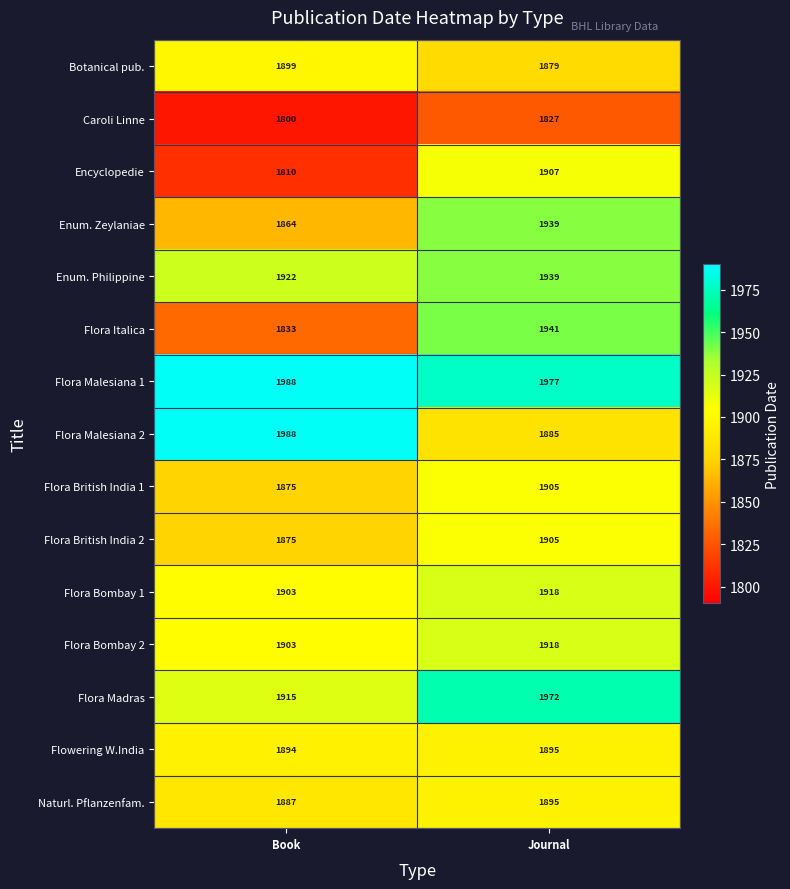

Rank the categories by Flora British India 2 value from lowest to highest.

Book, Journal